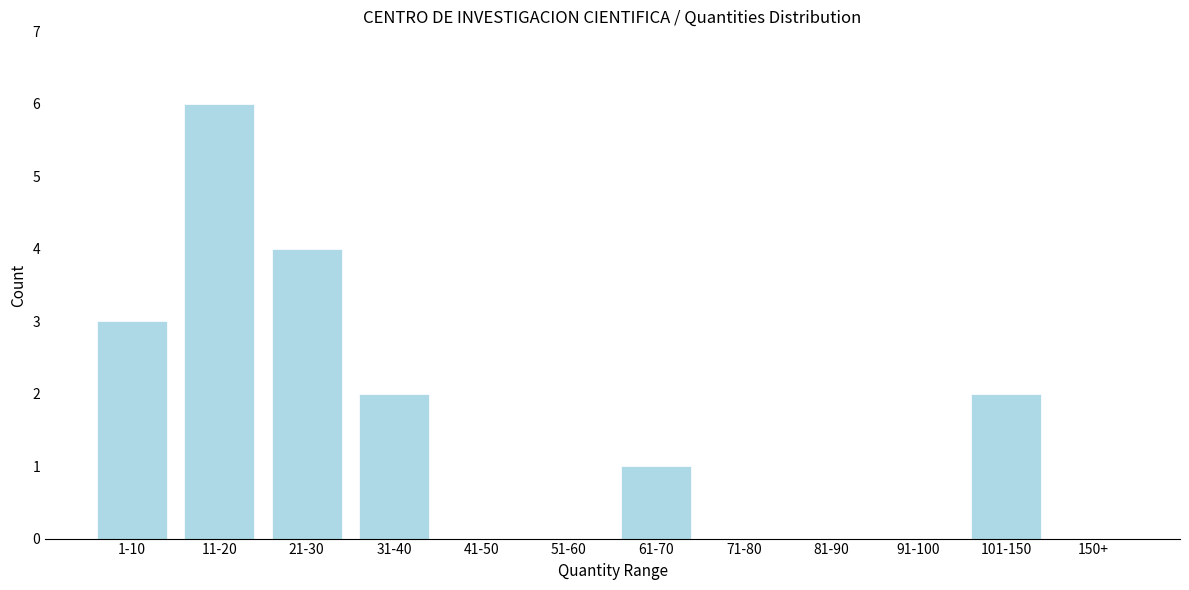

Reading right to left, extract all data points from this chart.

150+=0	101-150=2	91-100=0	81-90=0	71-80=0	61-70=1	51-60=0	41-50=0	31-40=2	21-30=4	11-20=6	1-10=3